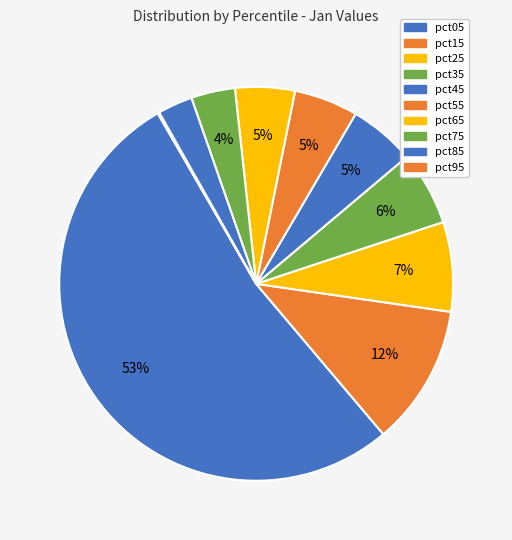

How much of the chart is everything except pct15?

88.4%